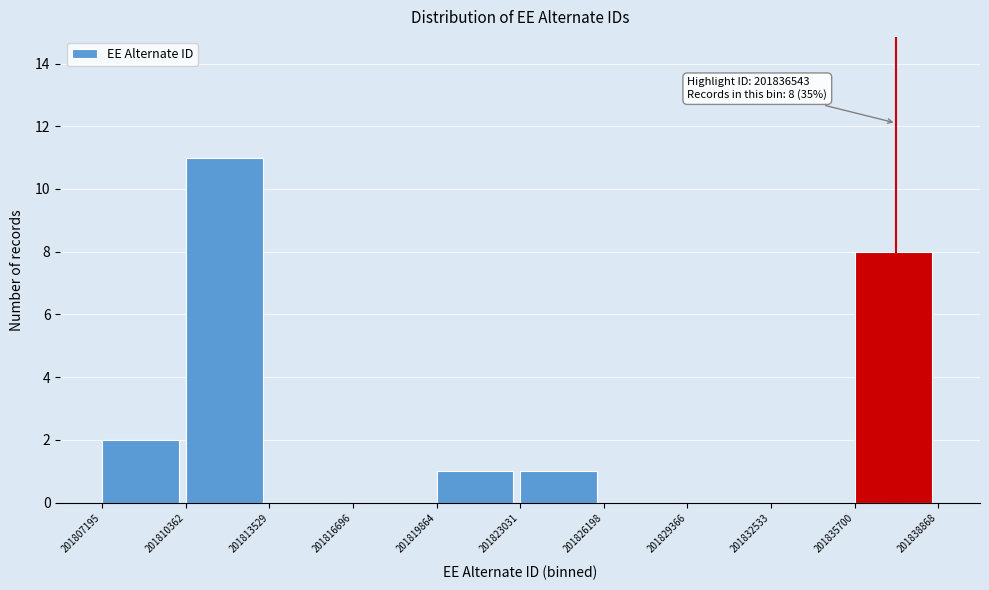

Over which range of the x-axis is the bar tallest?

201810362 to 201813529